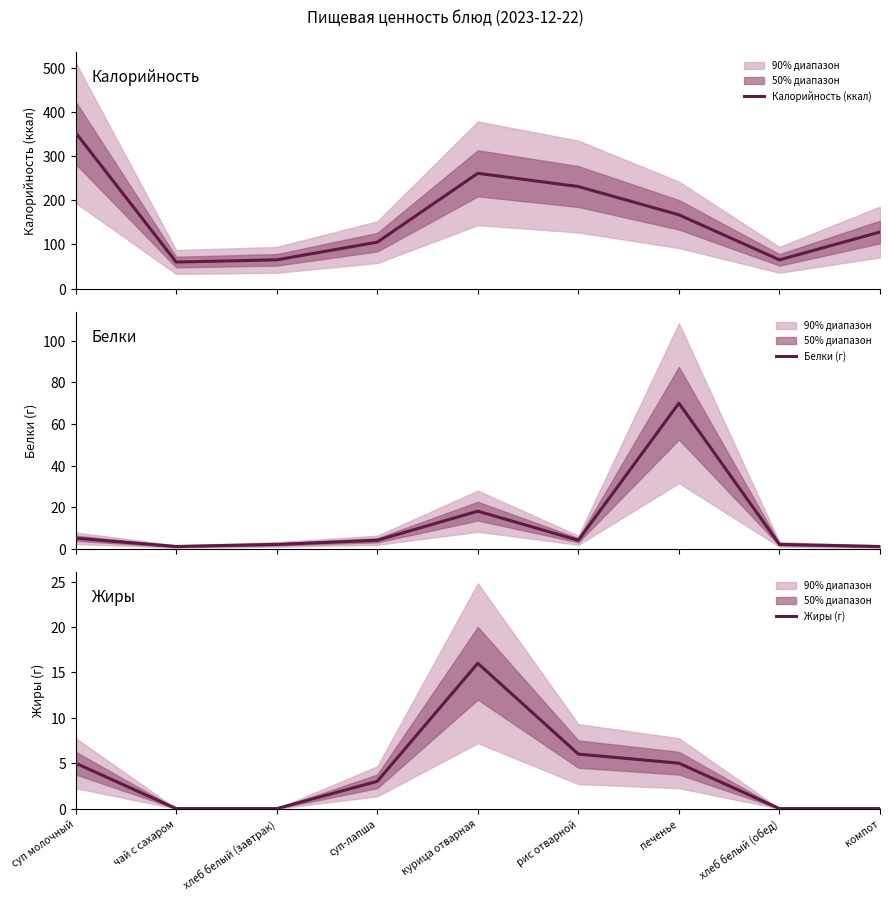

Rank the series by their maximum value, from highest to lowest.

Калорийность (ккал), Белки (г), Жиры (г)